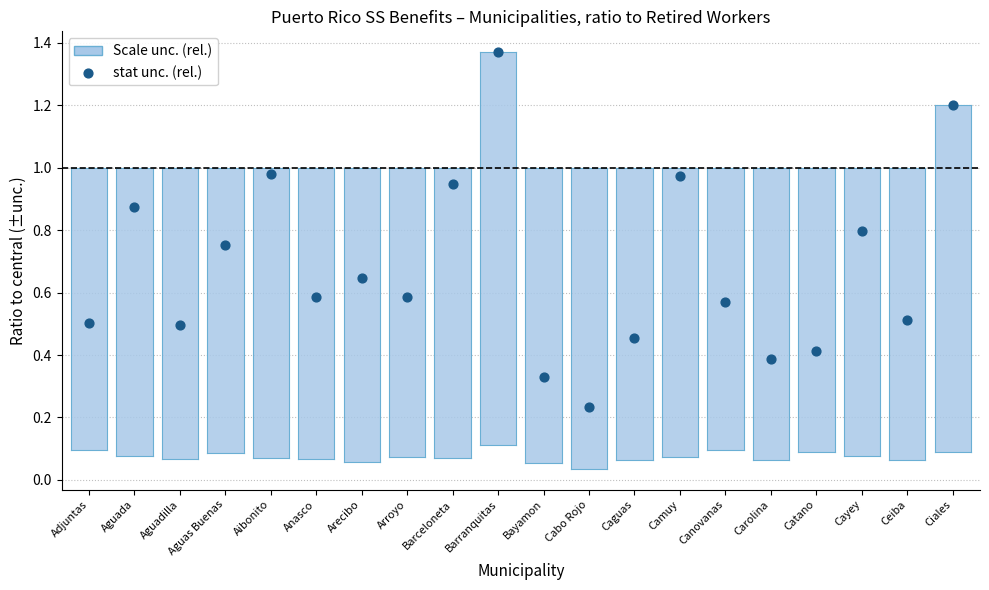

What is the range of Y values (max minus min)?

1.1